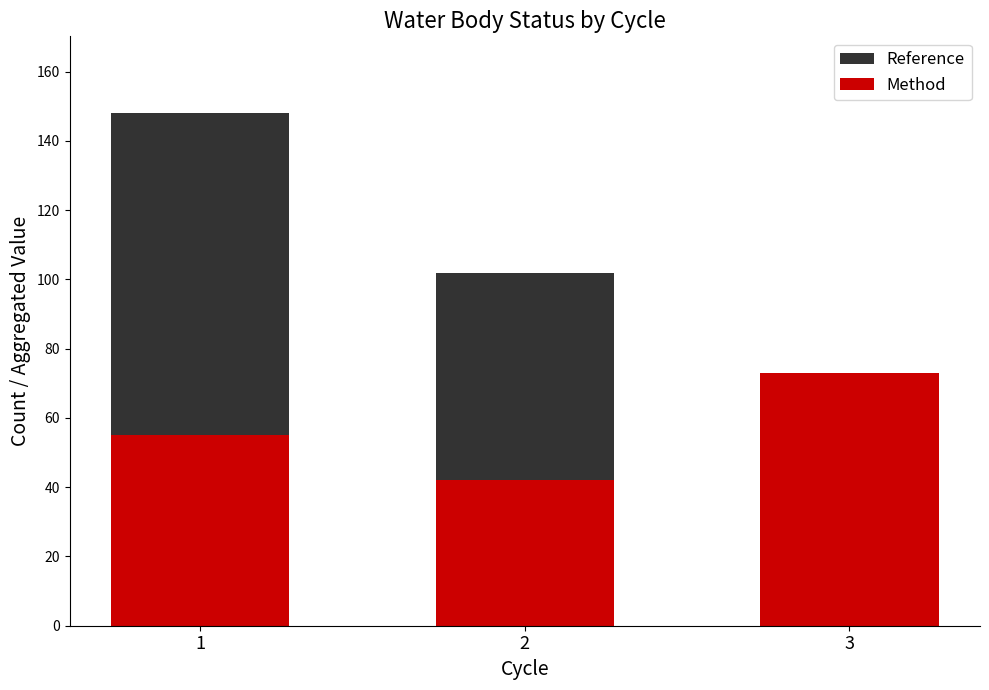

True or false: Method has a value of 73 at 3.

True